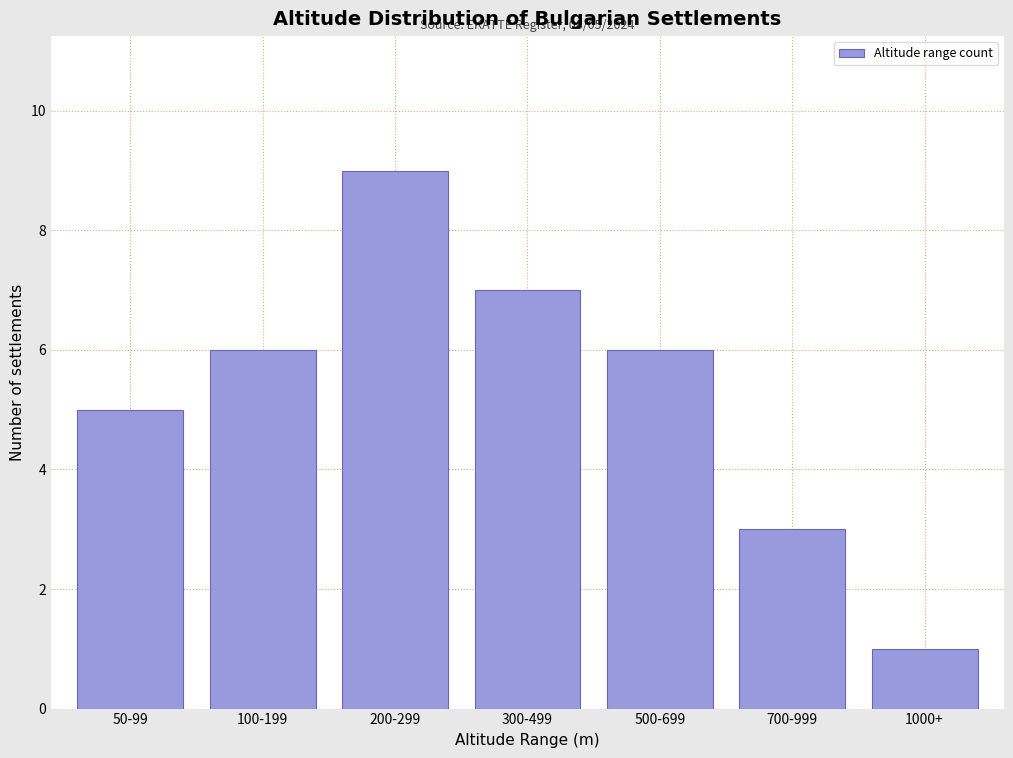

Reading left to right, extract all data points from this chart.

50-99=5	100-199=6	200-299=9	300-499=7	500-699=6	700-999=3	1000+=1